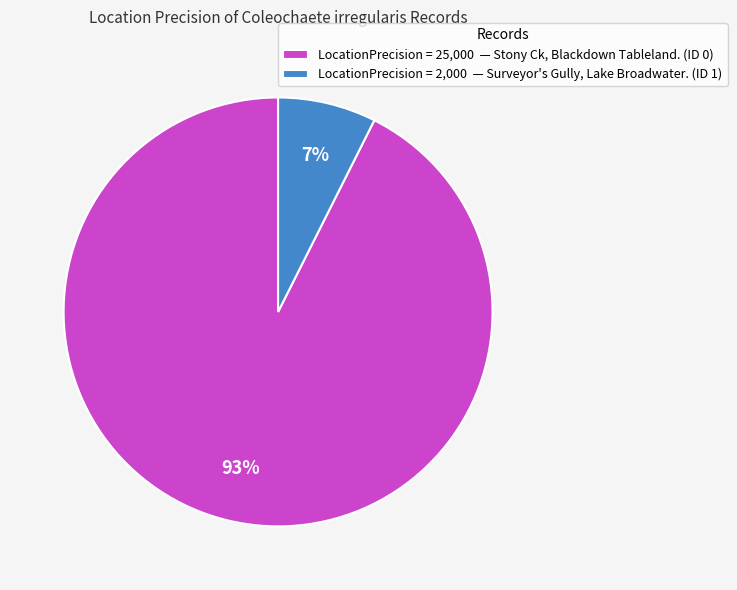

The LocationPrecision = 2,000 — Surveyor's Gully, Lake Broadwater. (ID 1) slice represents 15% of the pie. True or false?

False